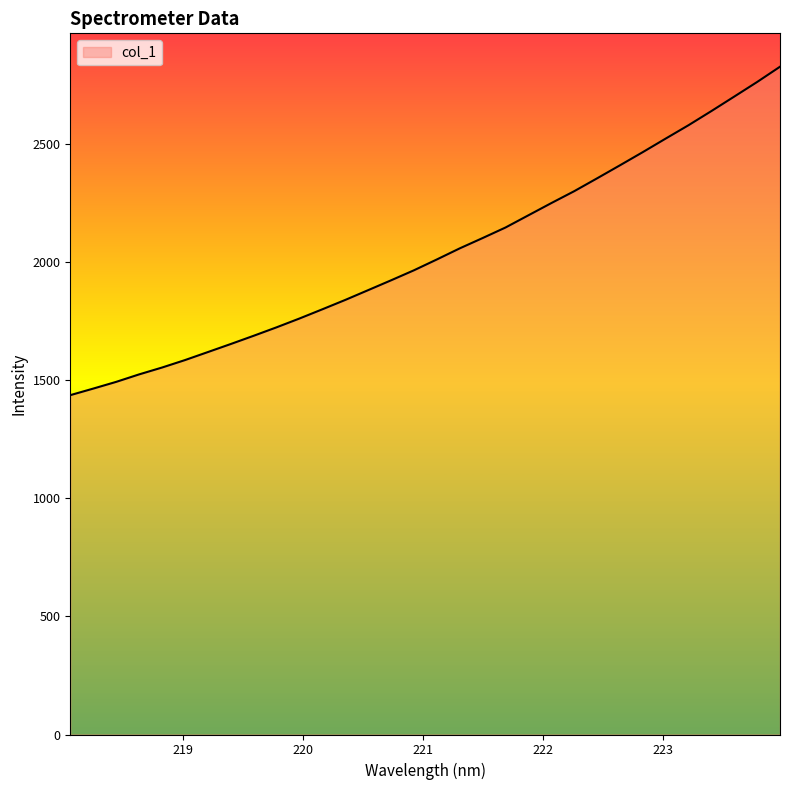

What is the minimum value shown in the chart?

1435.6